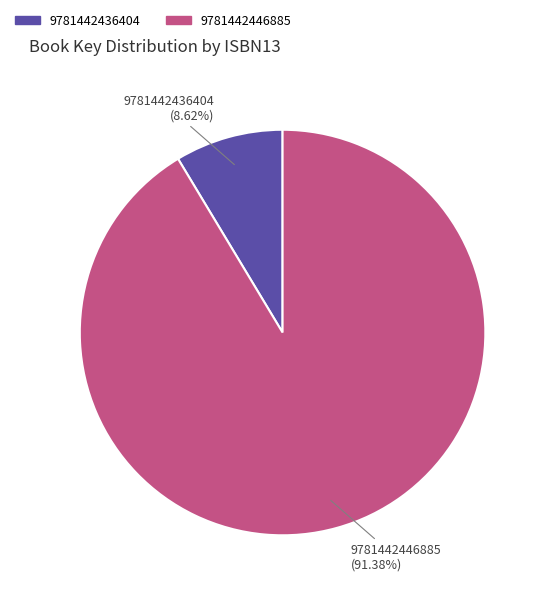

What percentage is the 9781442436404 slice, to the nearest percent?

9%